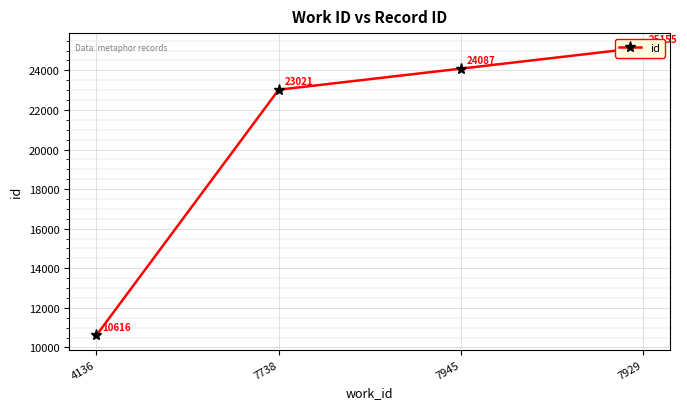

What is the difference between the values at 7945 and 7738?

1066